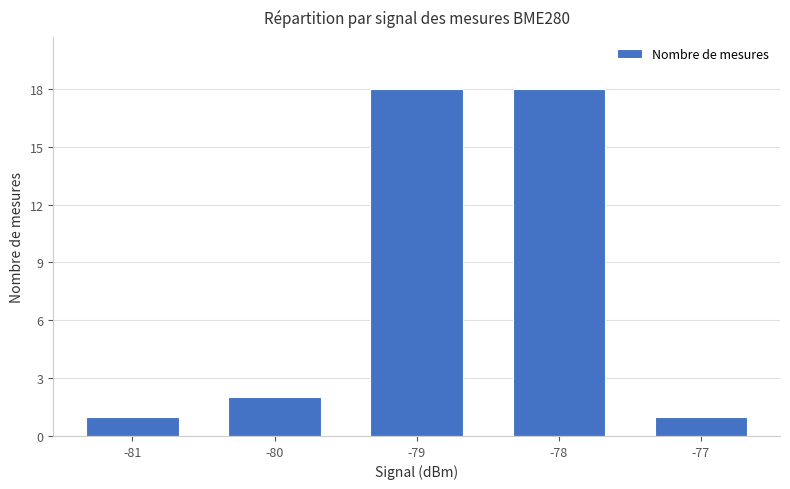

Reading left to right, extract all data points from this chart.

1	2	18	18	1